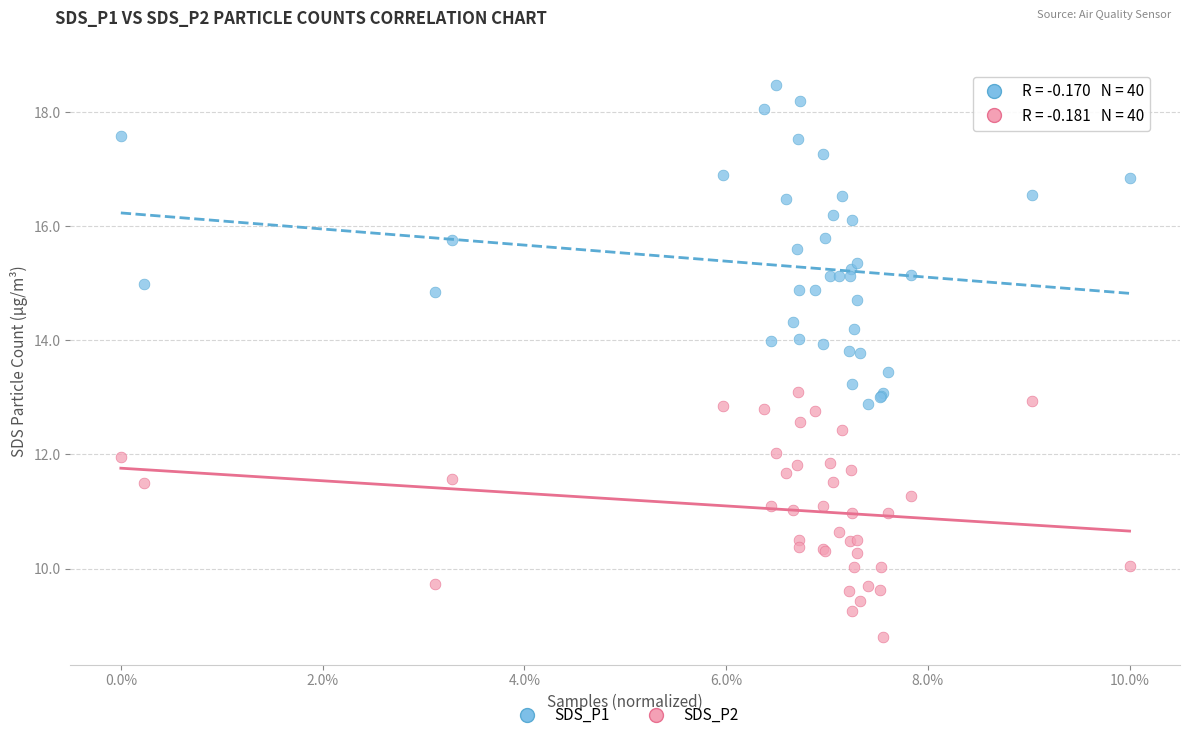

Which series has the widest spread of Y values?

SDS_P1